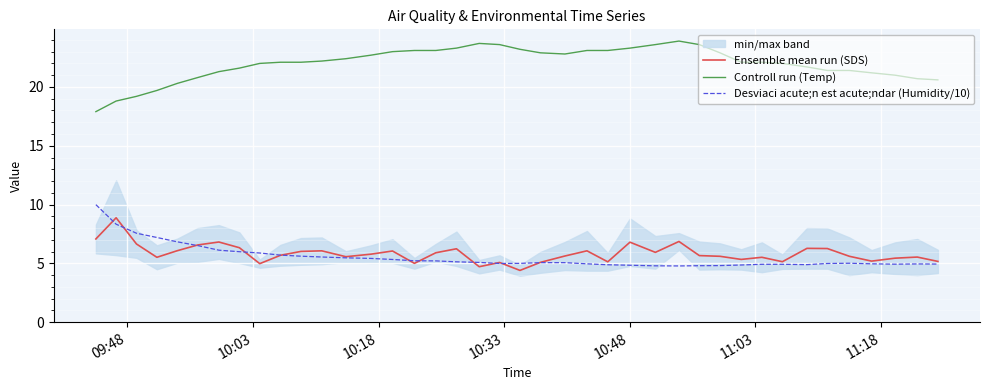

What is the average value of the Desviaci acute;n est acute;ndar (Humidity/10) series?

5.5